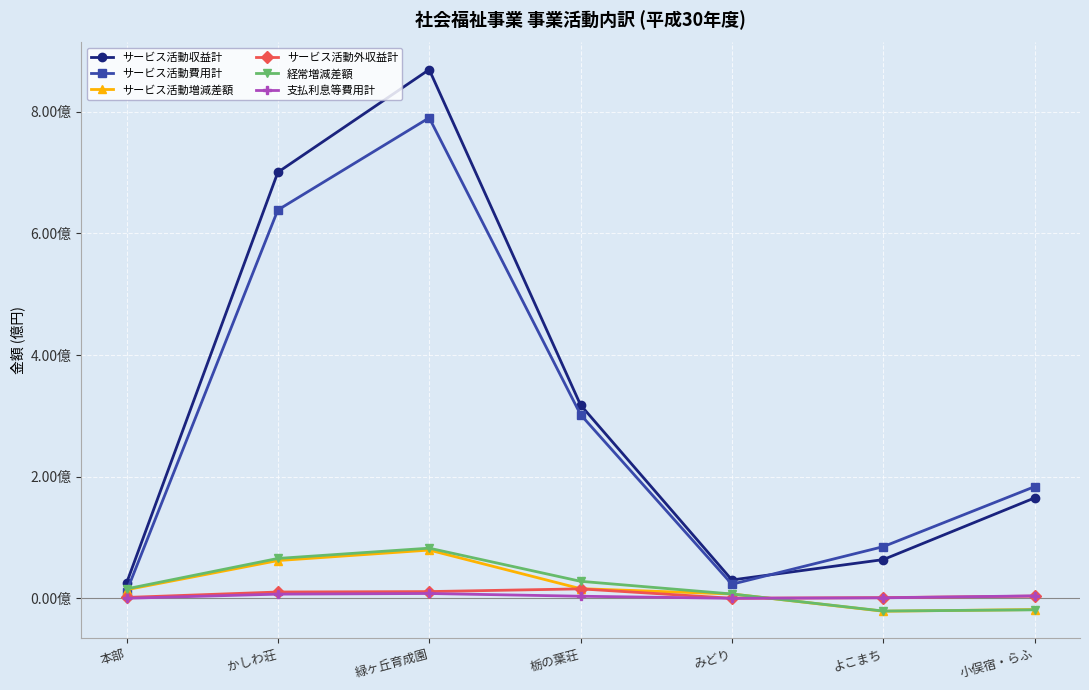

The value of サービス活動増減差額 at かしわ荘 is 62002003. True or false?

True